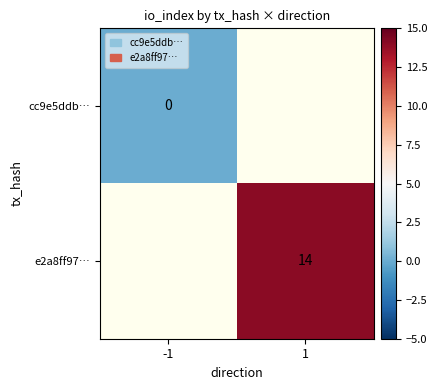

Is the value of cc9e5ddb… at -1 greater than the value of e2a8ff97… at 1?

No